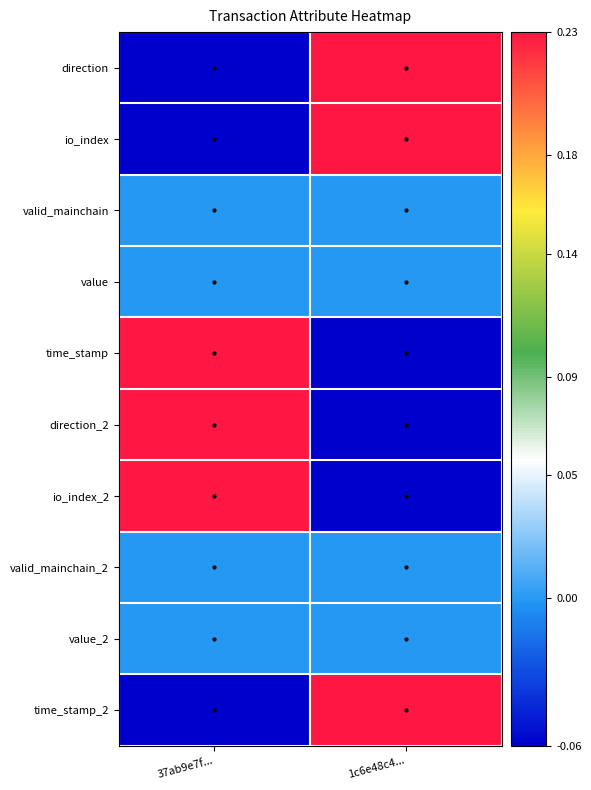

Reading right to left, transcribe all the data shown in this chart.

direction: 1c6e48c4...=0.2	37ab9e7f...=-0.1
io_index: 1c6e48c4...=0.2	37ab9e7f...=-0.1
valid_mainchain: 1c6e48c4...=0.0	37ab9e7f...=0.0
value: 1c6e48c4...=0.0	37ab9e7f...=0.0
time_stamp: 1c6e48c4...=-0.1	37ab9e7f...=0.2
direction_2: 1c6e48c4...=-0.1	37ab9e7f...=0.2
io_index_2: 1c6e48c4...=-0.1	37ab9e7f...=0.2
valid_mainchain_2: 1c6e48c4...=0.0	37ab9e7f...=0.0
value_2: 1c6e48c4...=0.0	37ab9e7f...=0.0
time_stamp_2: 1c6e48c4...=0.2	37ab9e7f...=-0.1